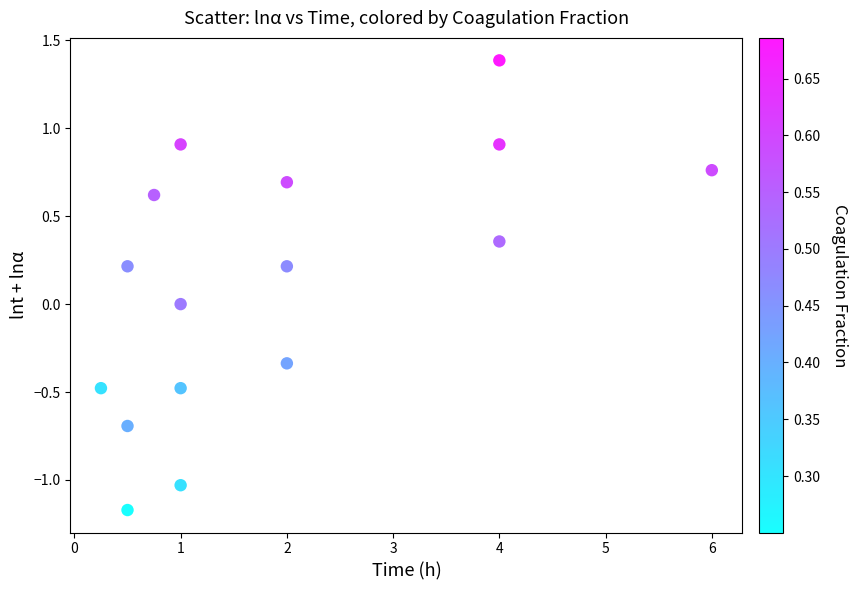

What is the range of Y values (max minus min)?

2.6